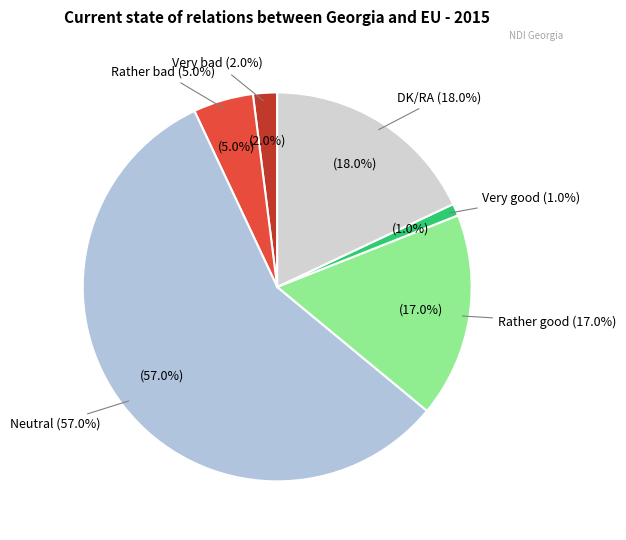

Which slice is the largest?

Neutral